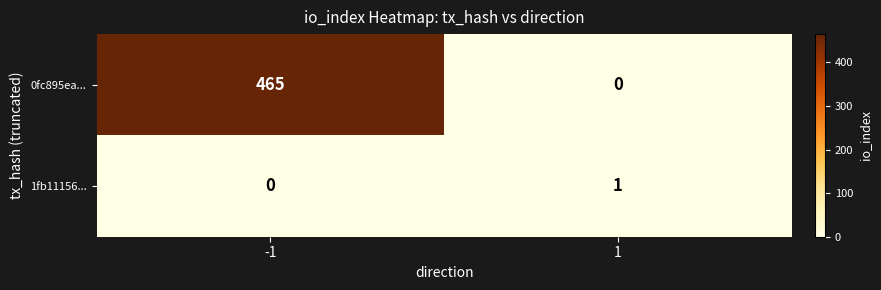

Rank the series by their maximum value, from highest to lowest.

0fc895ea..., 1fb11156...